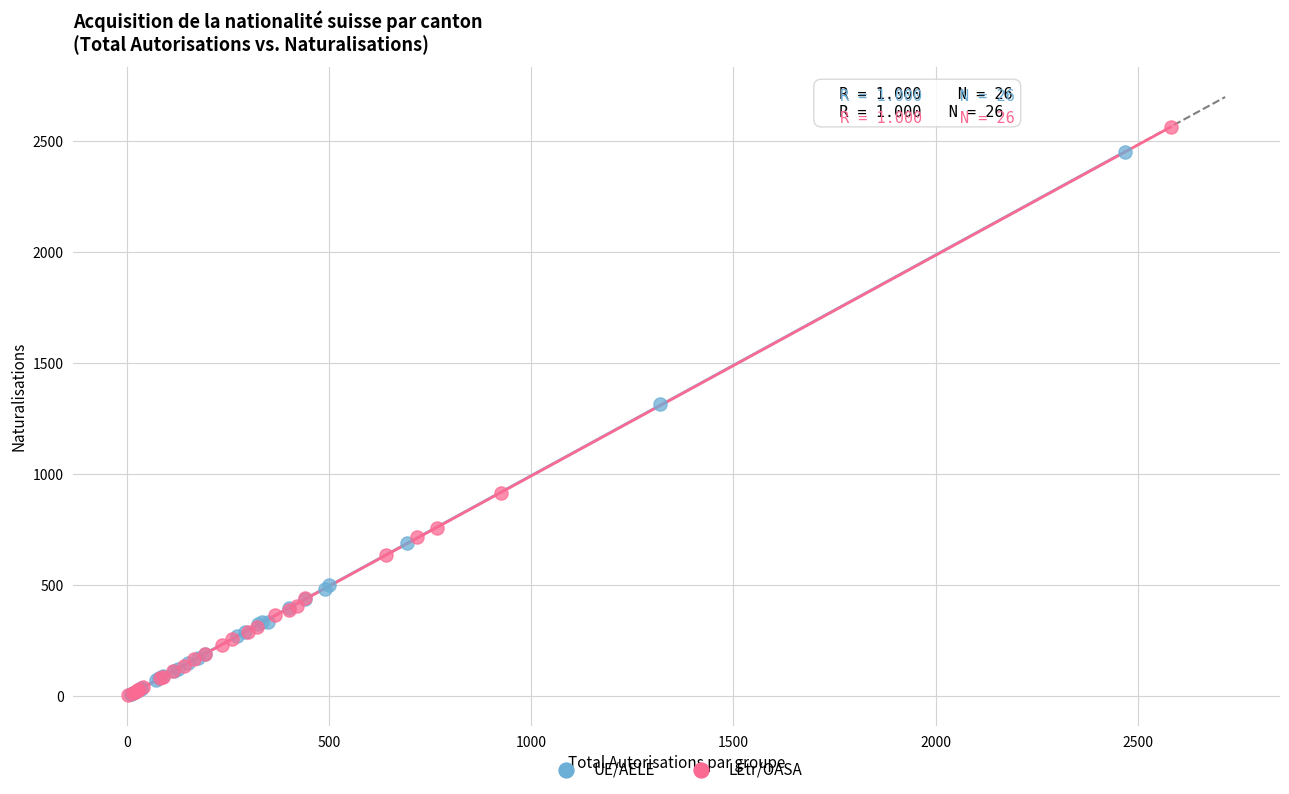

Which series has the widest spread of Y values?

LEtr/OASA